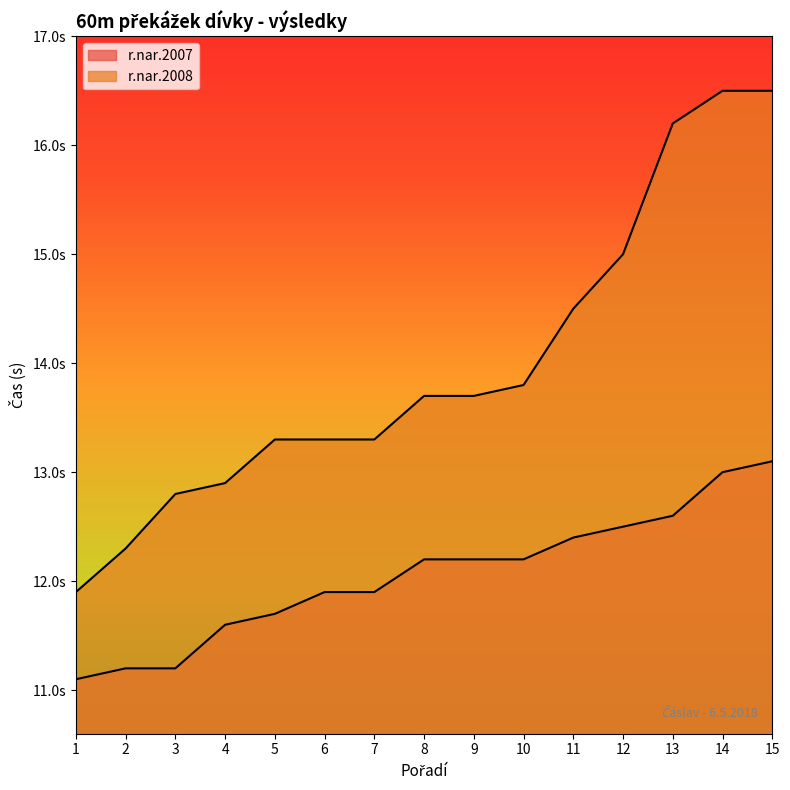

True or false: r.nar.2007 and r.nar.2008 intersect in this chart.

False